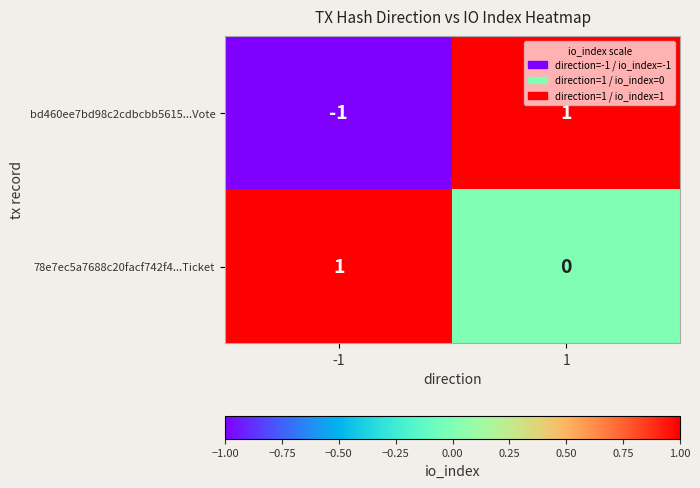

How many values in bd460ee7bd98c2cdbcbb5615...Vote are below zero?

1